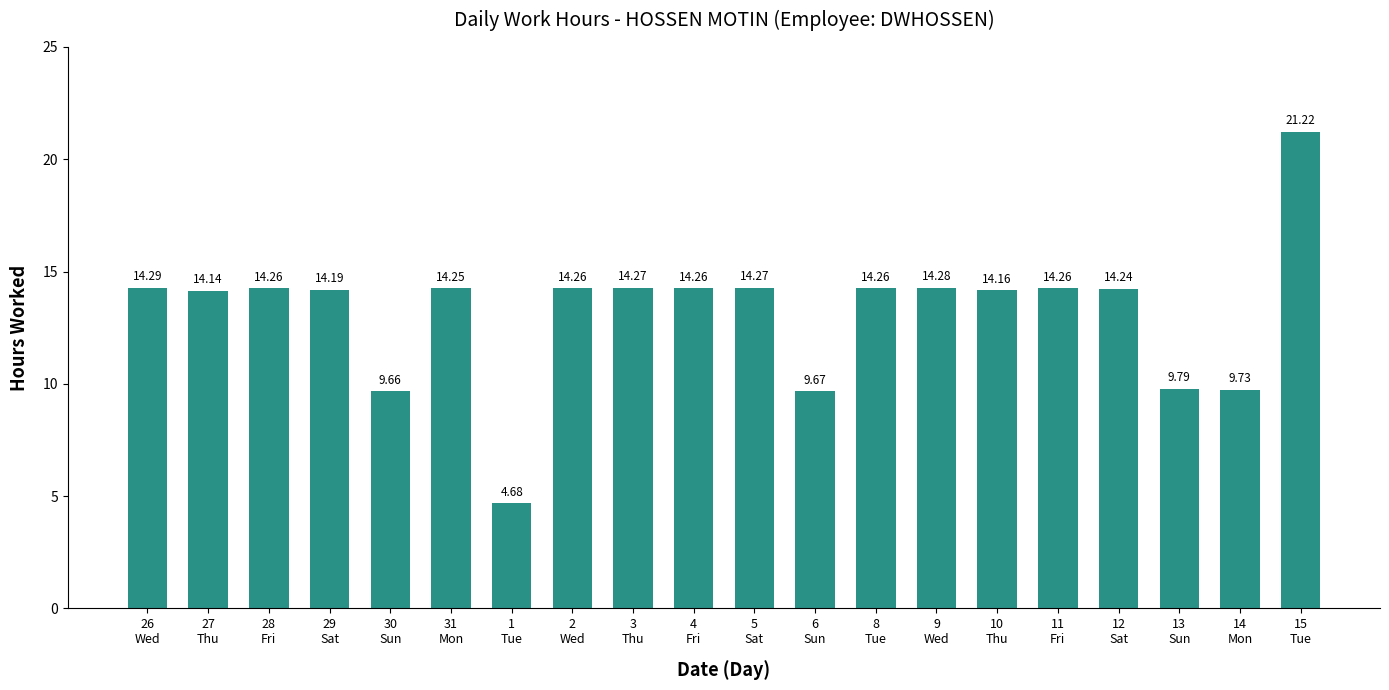

What position from the right is 9
Wed?

7